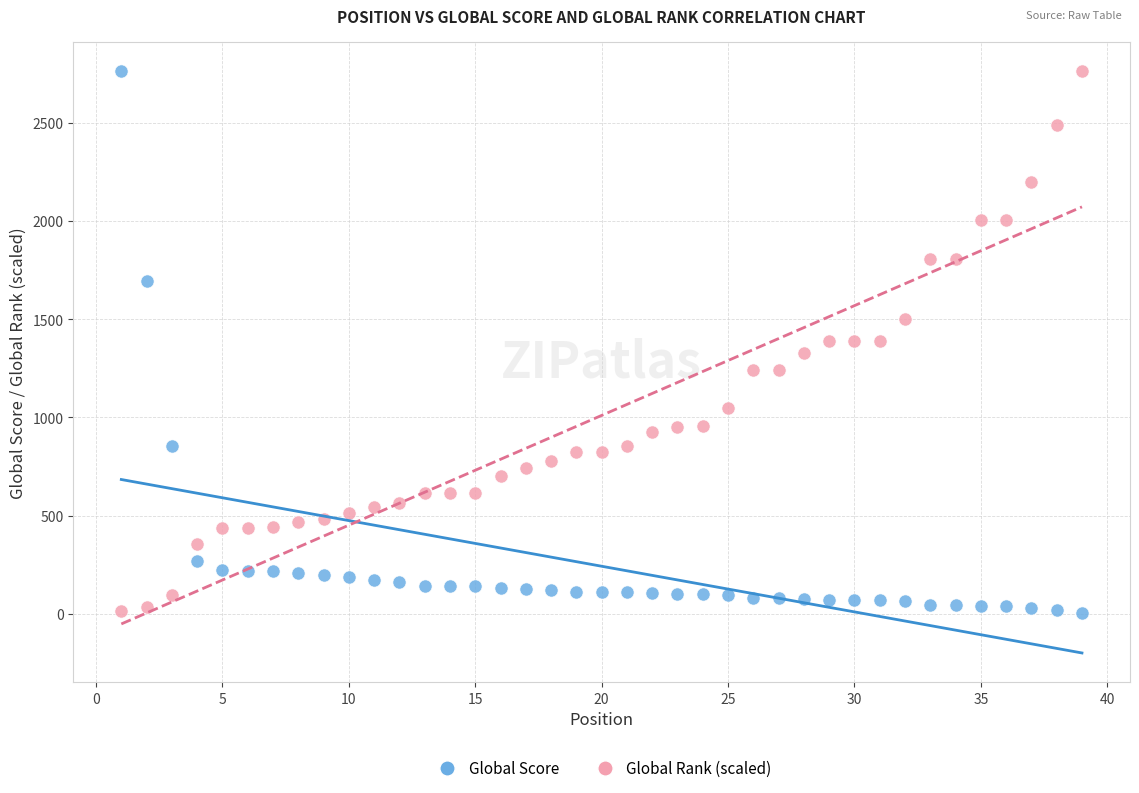

Across all data points, what is the range of X values (max minus min)?

38.0